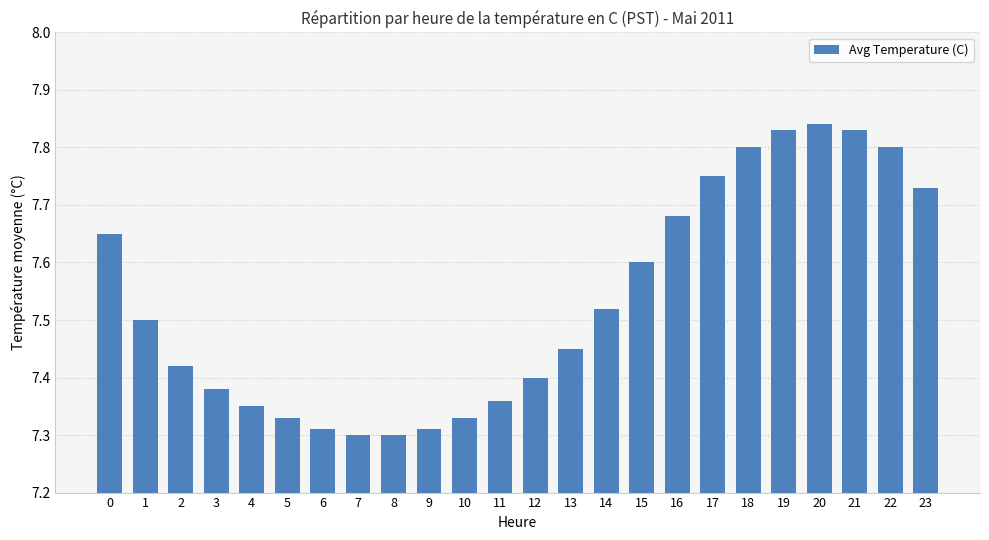

Which has a higher value, 18 or 21?

21